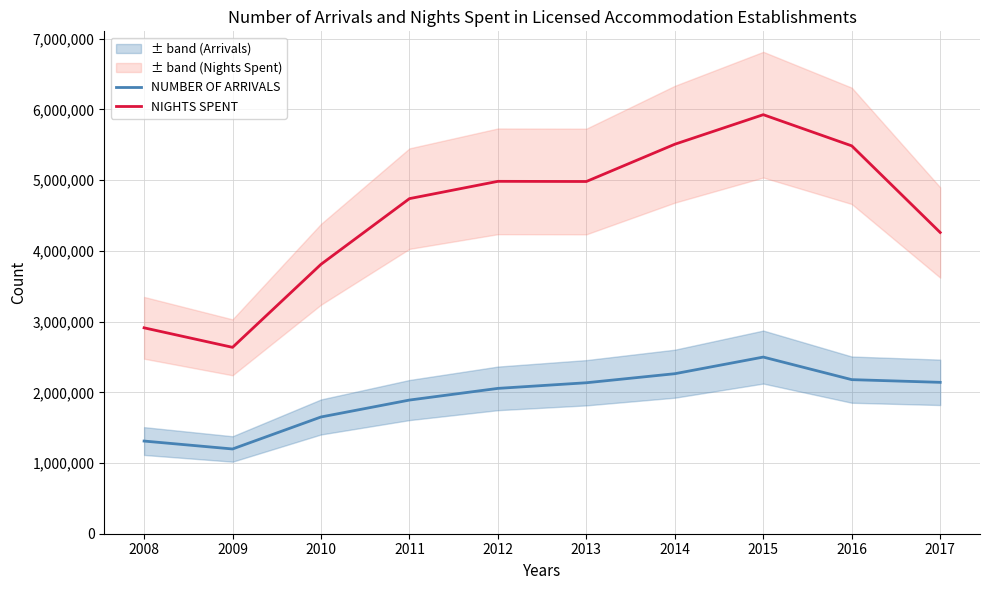

Which series has the largest total across all categories?

NIGHTS SPENT